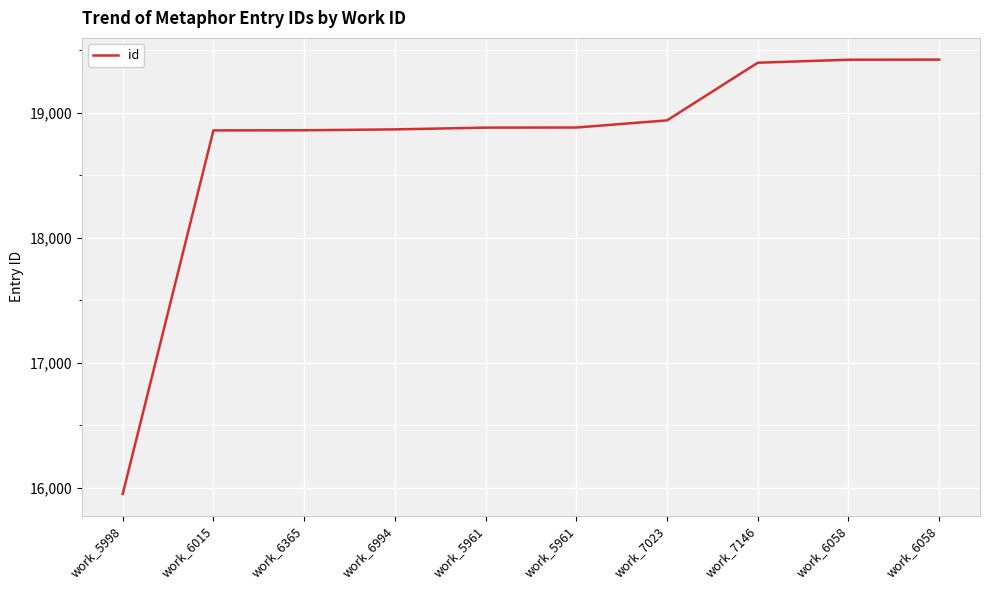

Reading left to right, extract all data points from this chart.

15951	18858	18859	18866	18880	18881	18938	19399	19423	19424